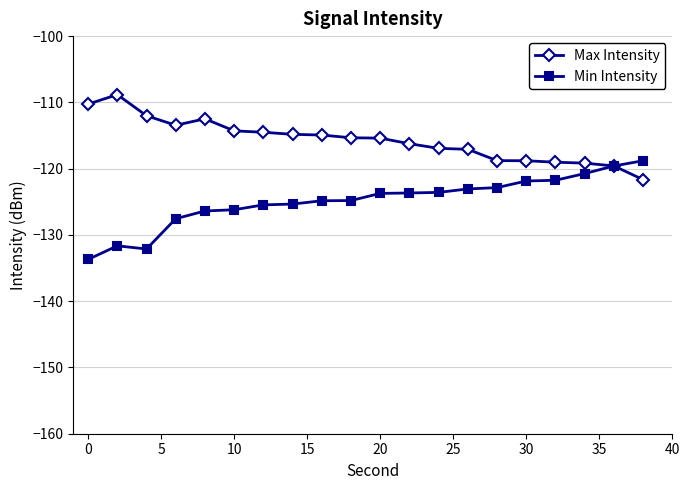

List the series in order of their overall mean, highest first.

Max Intensity, Min Intensity